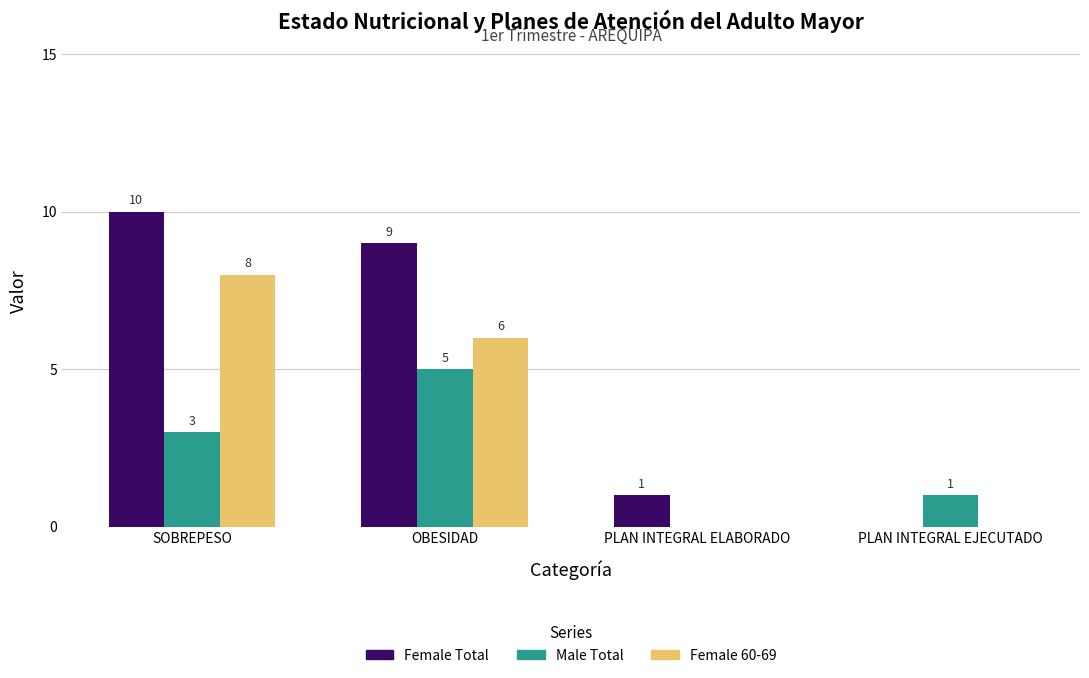

How many categories are shown in the chart?

4